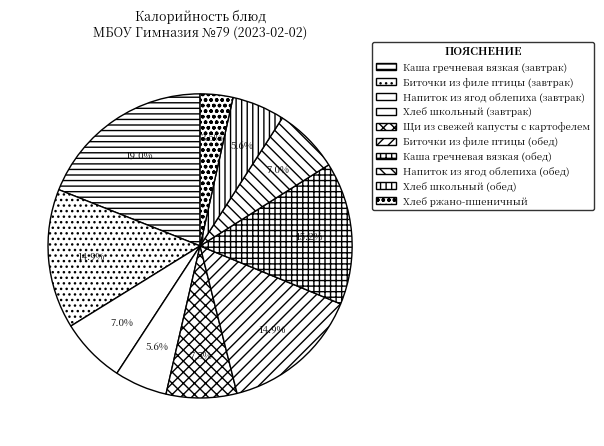

True or false: Каша гречневая вязкая (обед) accounts for 29% of the total.

False